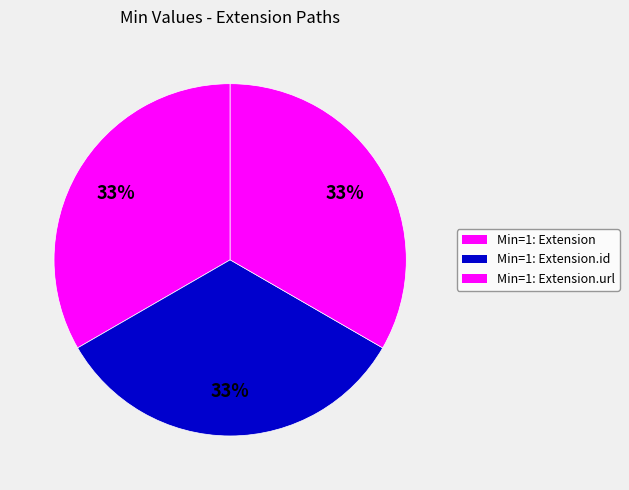

How many slices are in this pie chart?

3